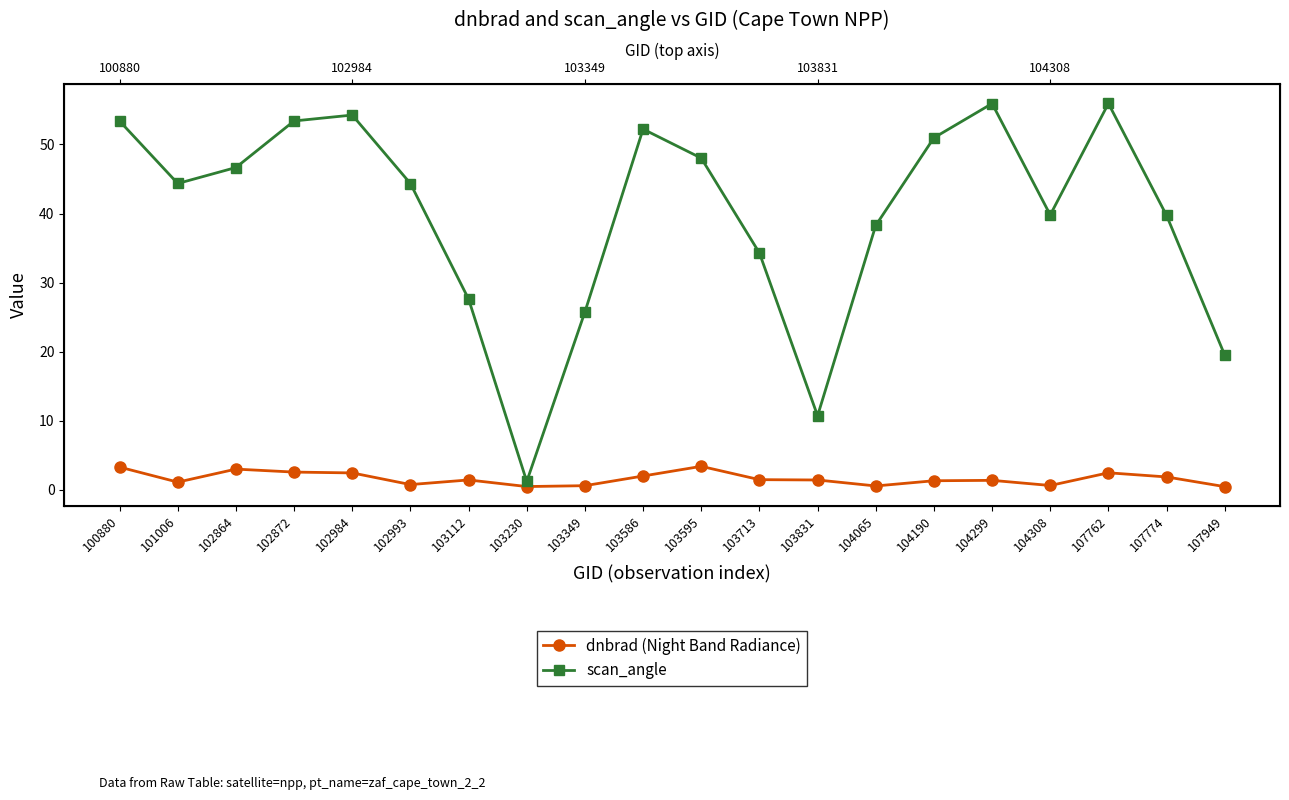

How many values in the dnbrad (Night Band Radiance) series exceed 1?

14